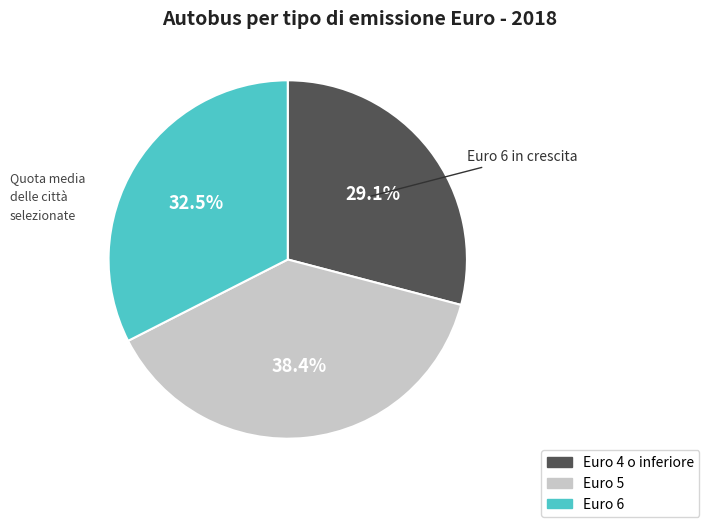

Does any single category account for the majority?

No